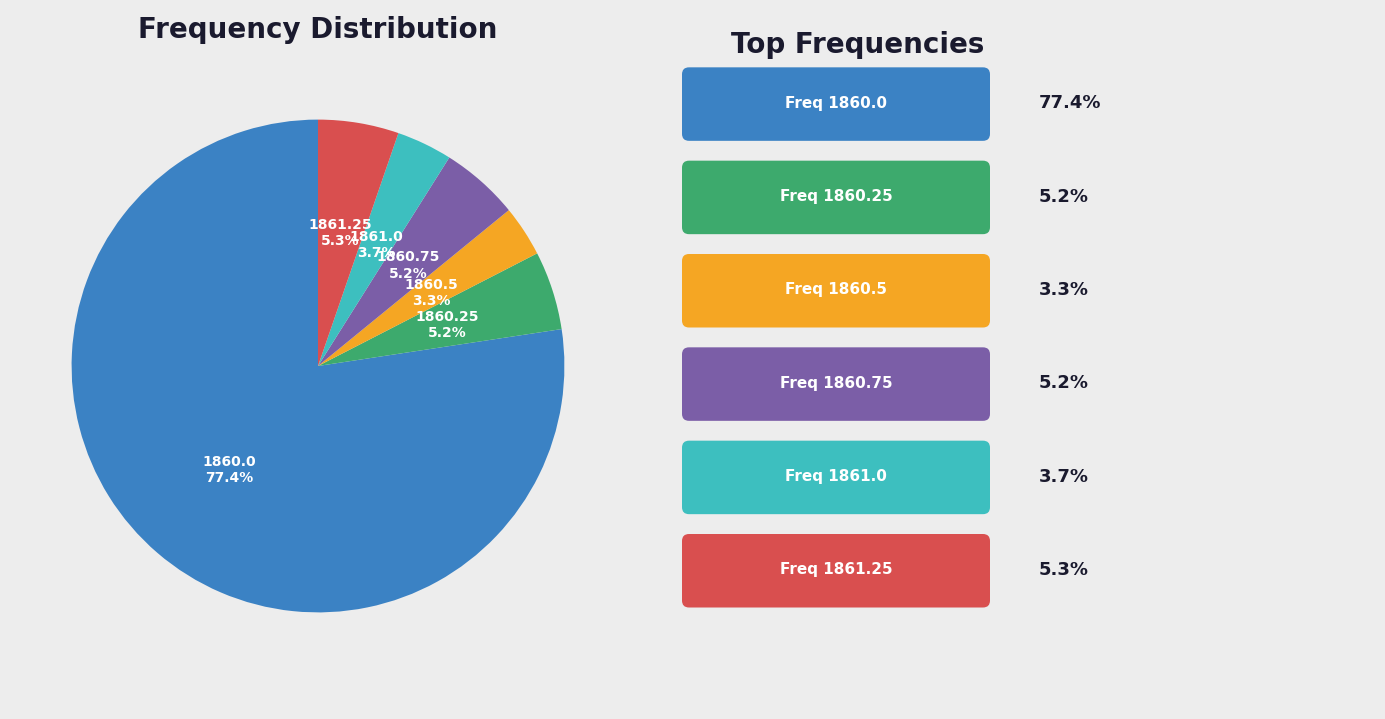

Is there any slice that represents more than half of the pie?

Yes